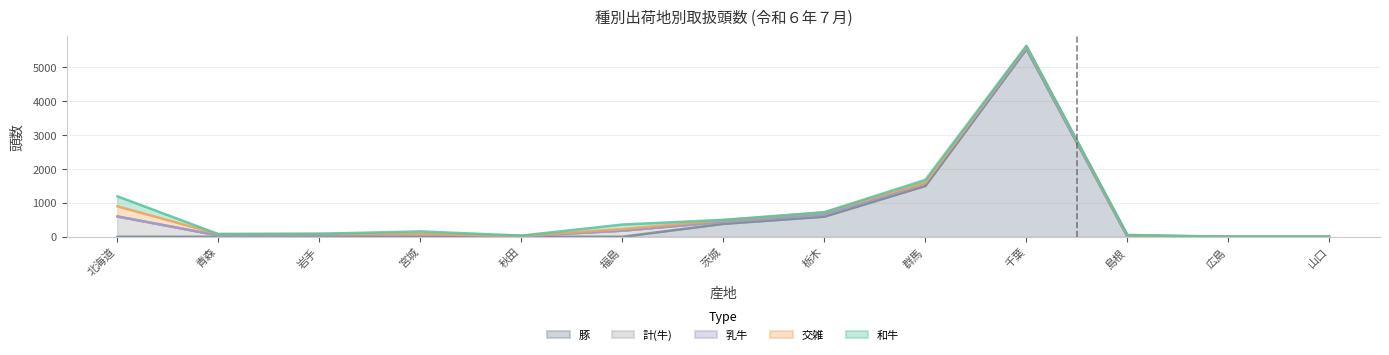

Reading left to right, extract all data points from this chart.

和牛: 北海道=294	青森=0	岩手=2	宮城=74	秋田=7	福島=131	茨城=13	栃木=5	群馬=76	千葉=10	島根=15	広島=1	山口=1
交雑: 北海道=300	青森=40	岩手=25	宮城=5	秋田=0	福島=49	茨城=46	栃木=60	群馬=13	千葉=38	島根=12	広島=0	山口=0
乳牛: 北海道=4	青森=0	岩手=17	宮城=0	秋田=10	福島=0	茨城=0	栃木=0	群馬=0	千葉=0	島根=0	広島=0	山口=0
計(牛): 北海道=598	青森=40	岩手=44	宮城=79	秋田=17	福島=180	茨城=59	栃木=65	群馬=89	千葉=48	島根=27	広島=1	山口=1
豚: 北海道=0	青森=0	岩手=0	宮城=0	秋田=0	福島=0	茨城=381	栃木=594	群馬=1501	千葉=5539	島根=0	広島=0	山口=0